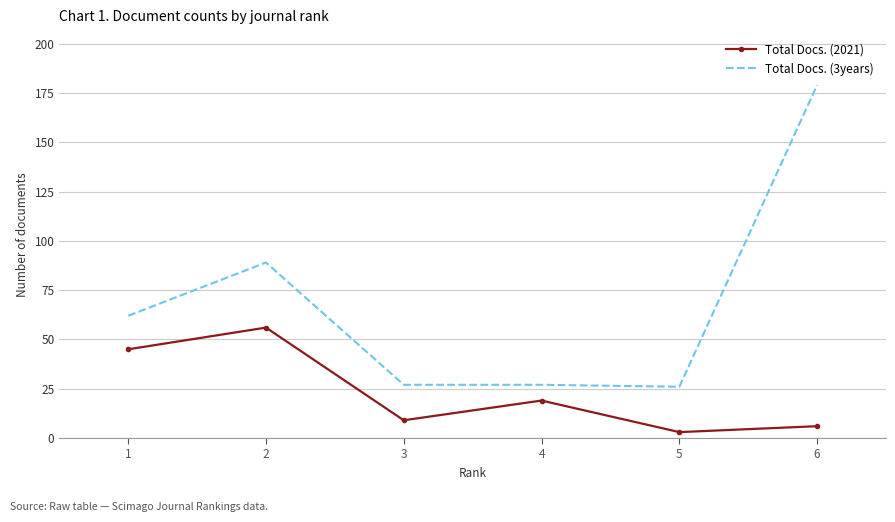

True or false: Total Docs. (3years) has a value of 27 at 3.

True